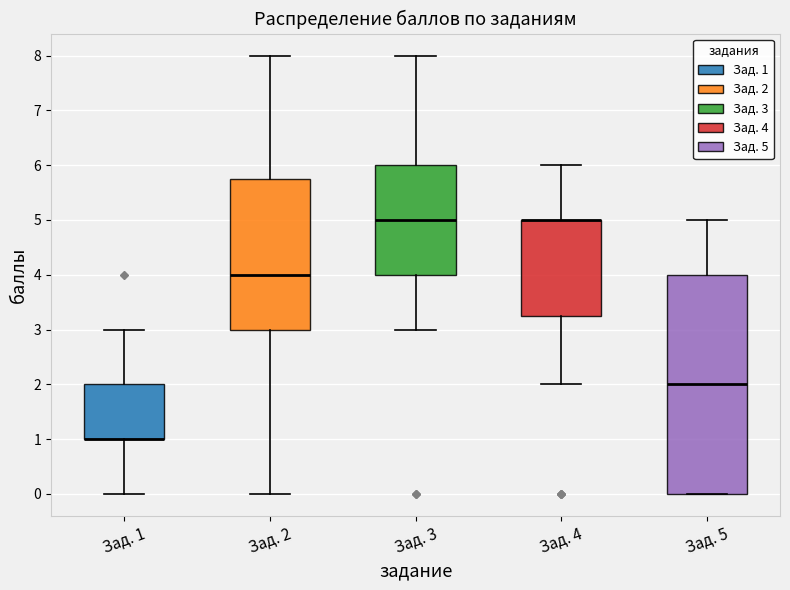

Which box is the tallest, from its lower edge to its upper edge?

Зад. 5